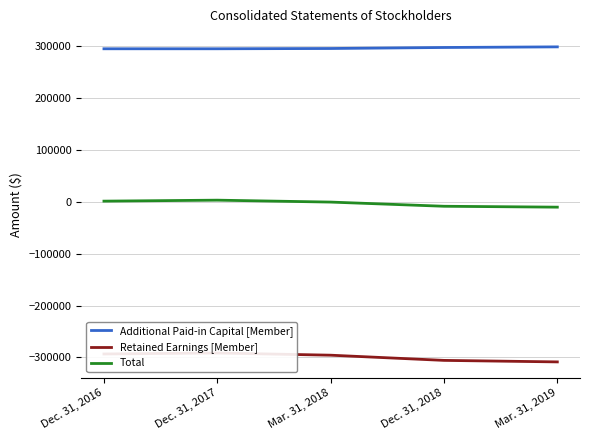

What position from the left is Dec. 31, 2016?

1